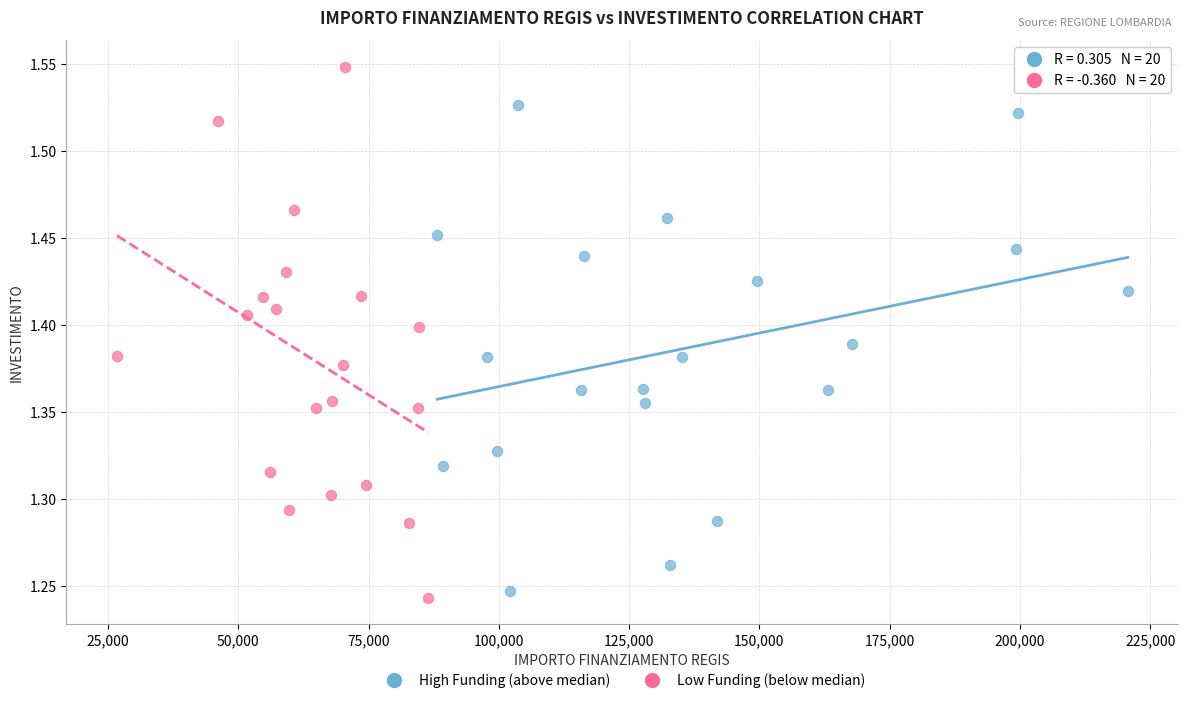

Which series reaches the maximum Y coordinate?

Low Funding (below median)